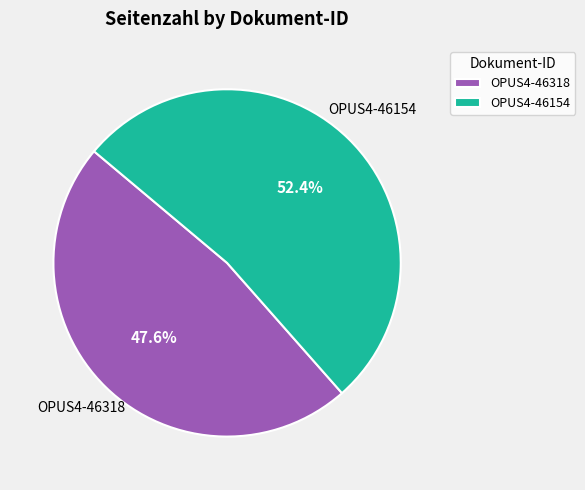

To the nearest percent, what portion does OPUS4-46154 represent?

52%